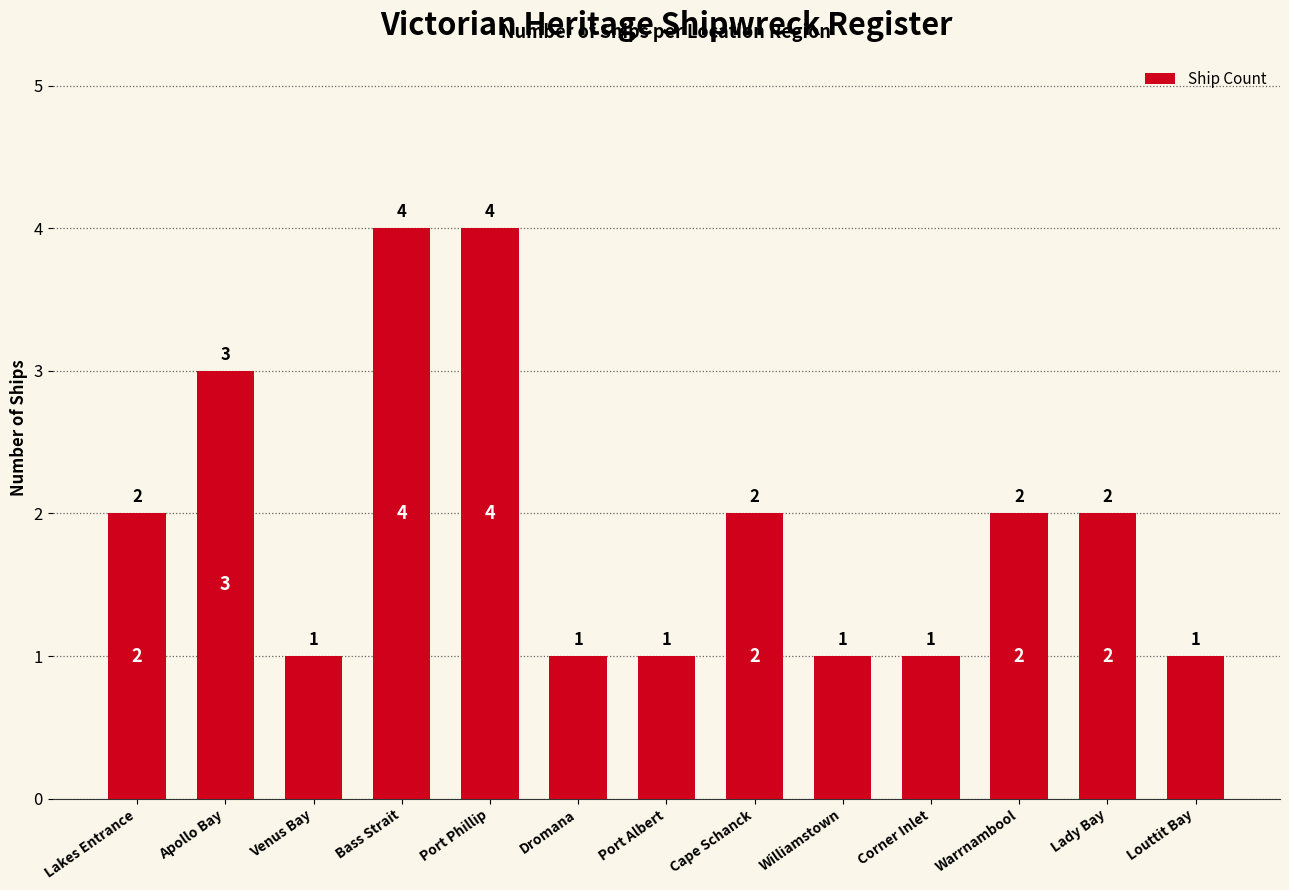

What is the average value?

2